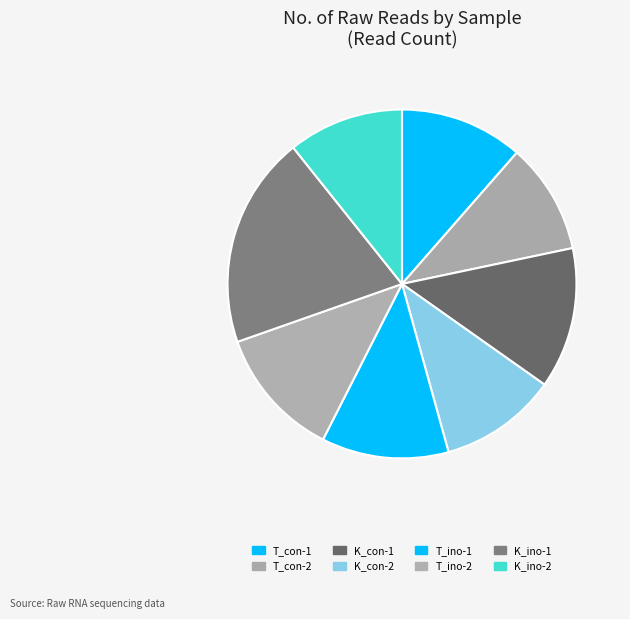

How many slices are in this pie chart?

8